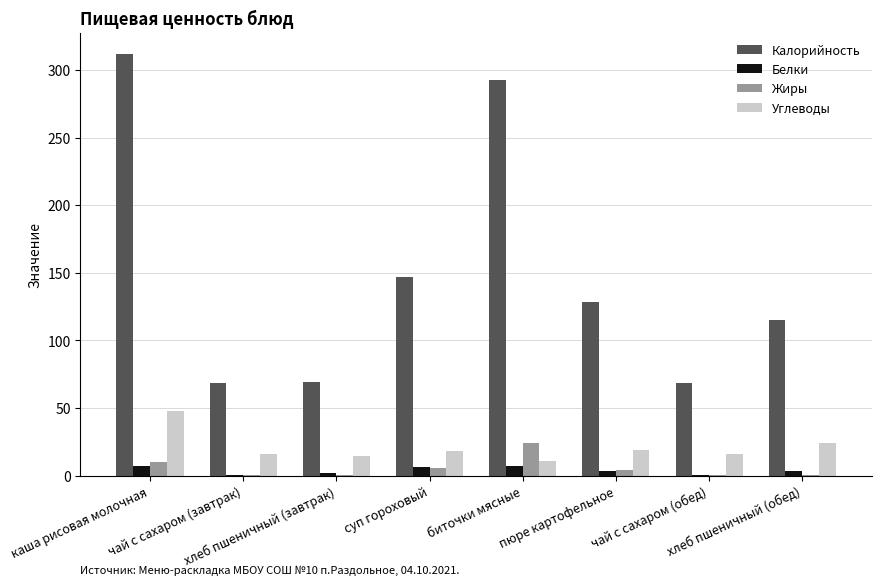

What is the maximum value shown in the chart?

312.0